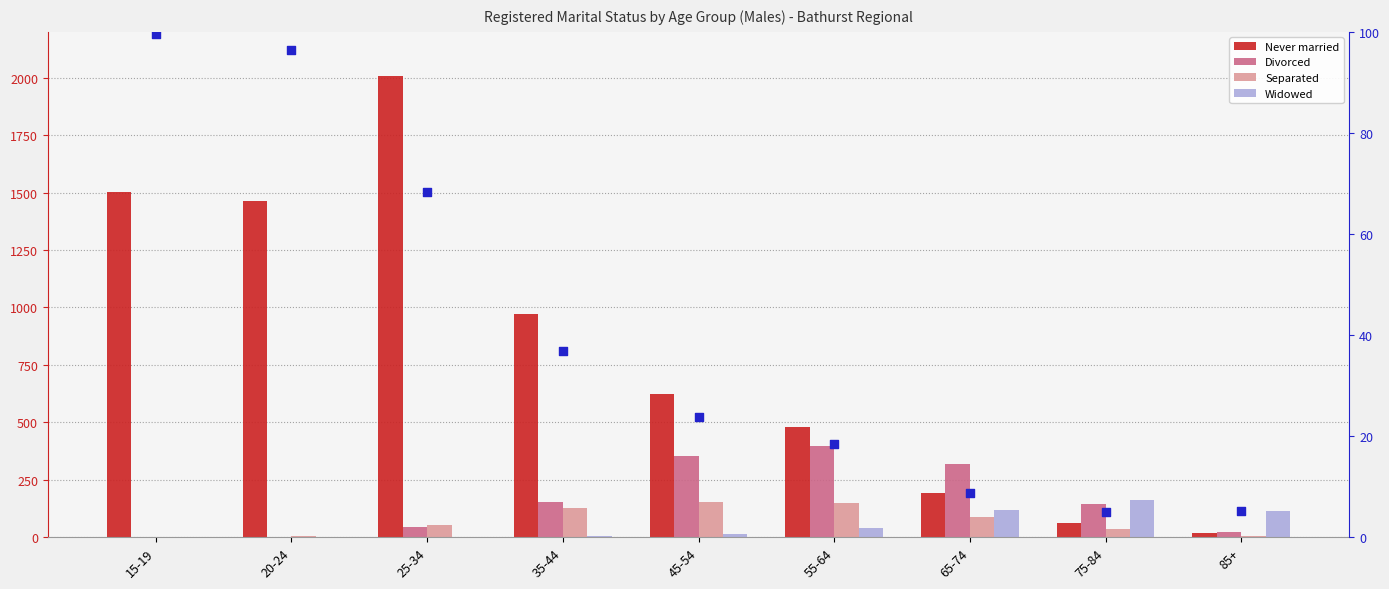

Which series has the widest spread of Y values?

Never married